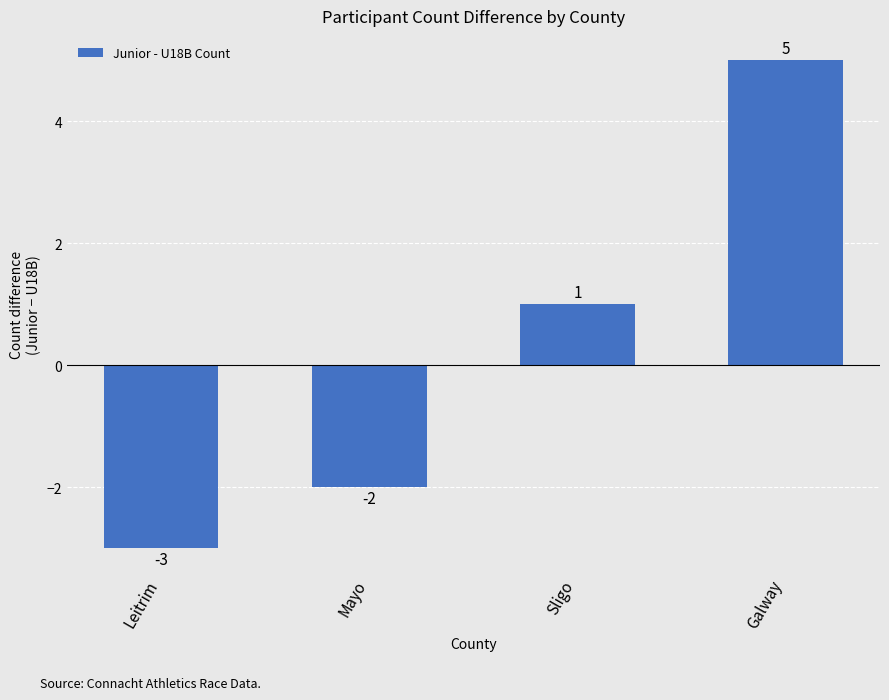

What is the smallest value displayed?

-3